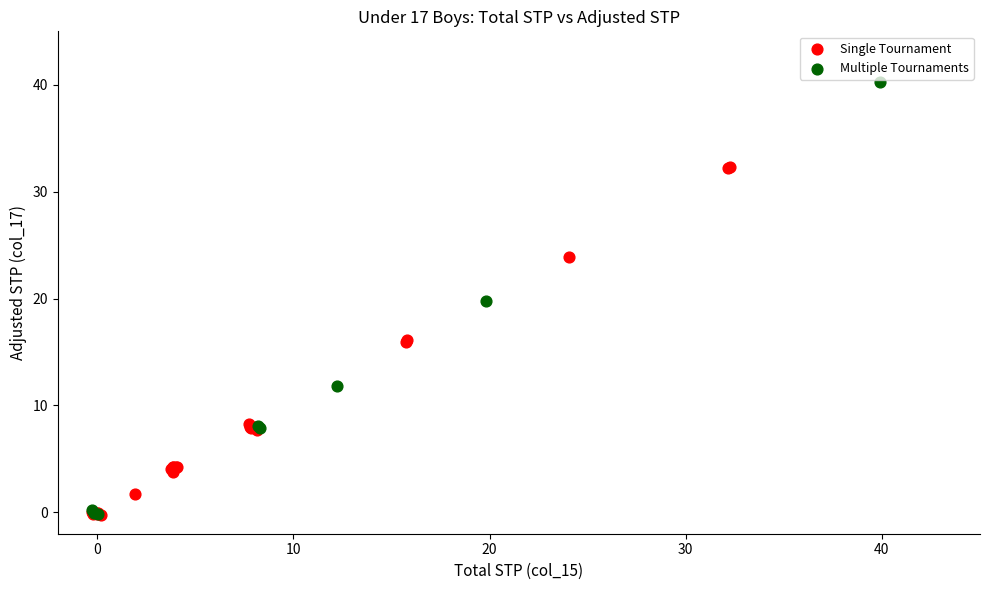

Which series contains the highest Y value?

Multiple Tournaments